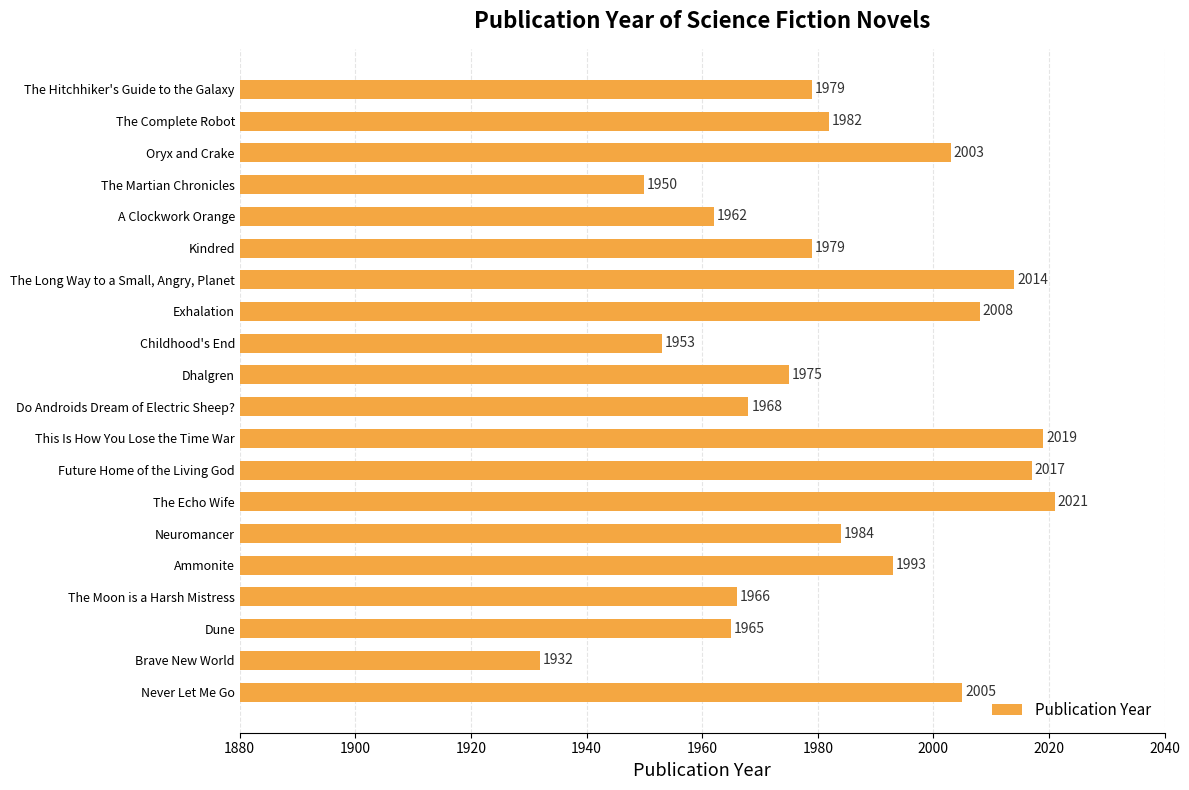

At which label is the value closest to 1976?

Dhalgren